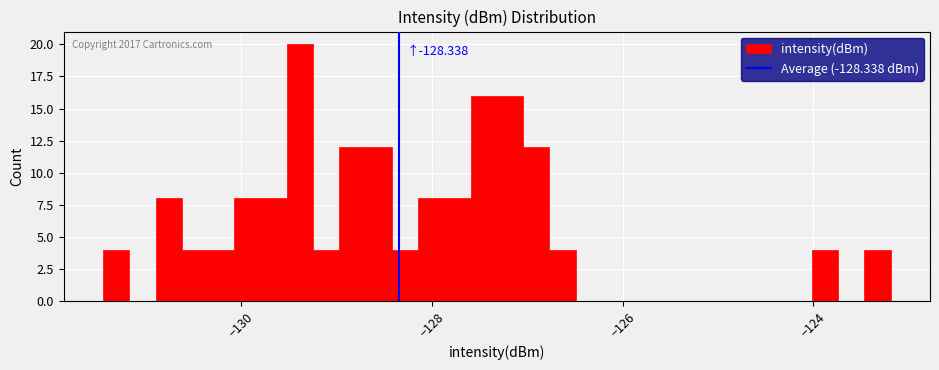

Read against the x-axis, roughly where is the centre of the tallest bar?

-129.4